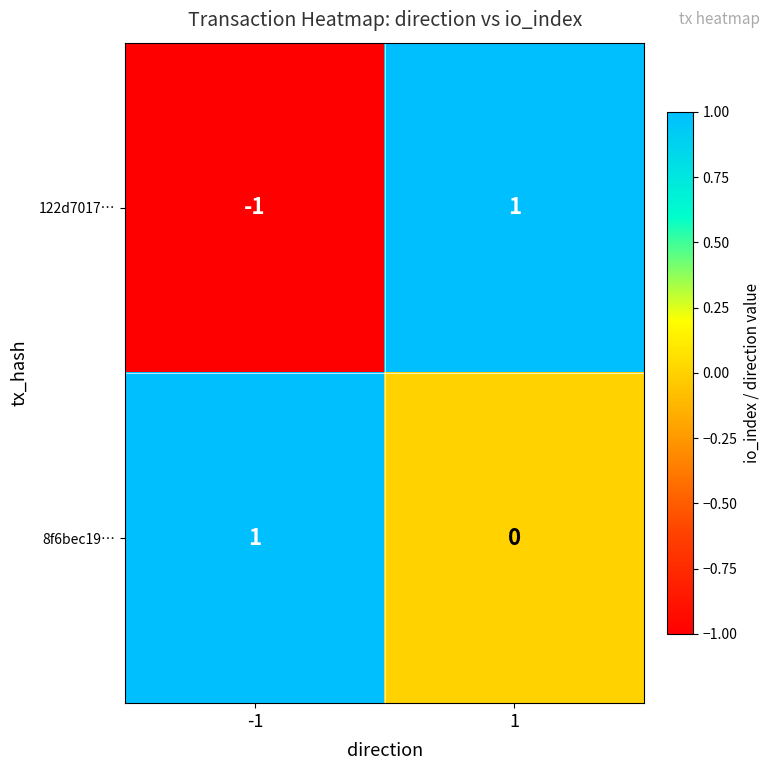

The value of 122d7017… at -1 is 0. True or false?

False